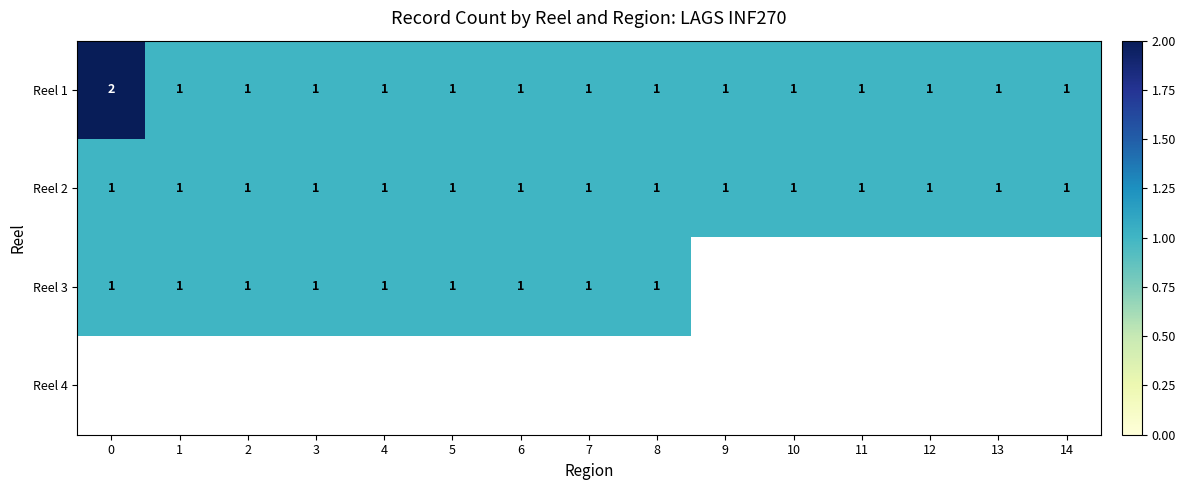

The value of Reel 2 at 5 is 0. True or false?

False